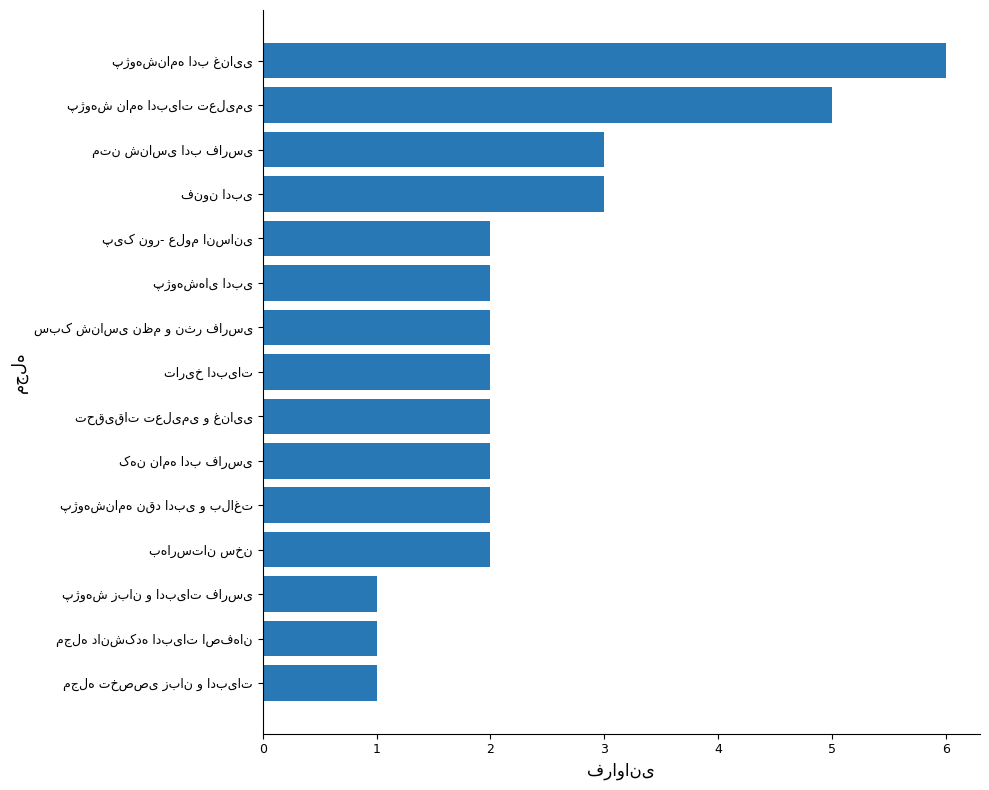

What is the average value?

2